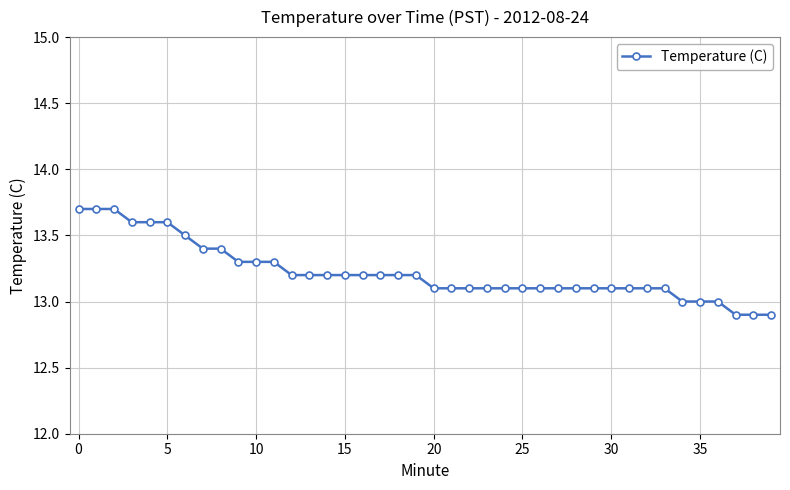

What is the greatest value displayed?

13.7